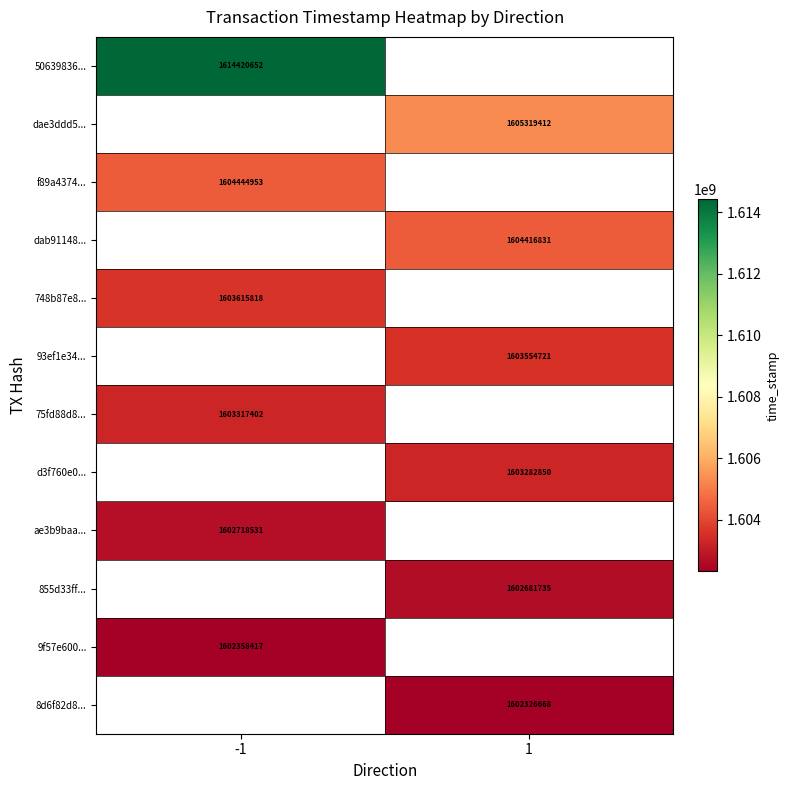

Is it true that dae3ddd5... equals 1605319412 at 1?

True